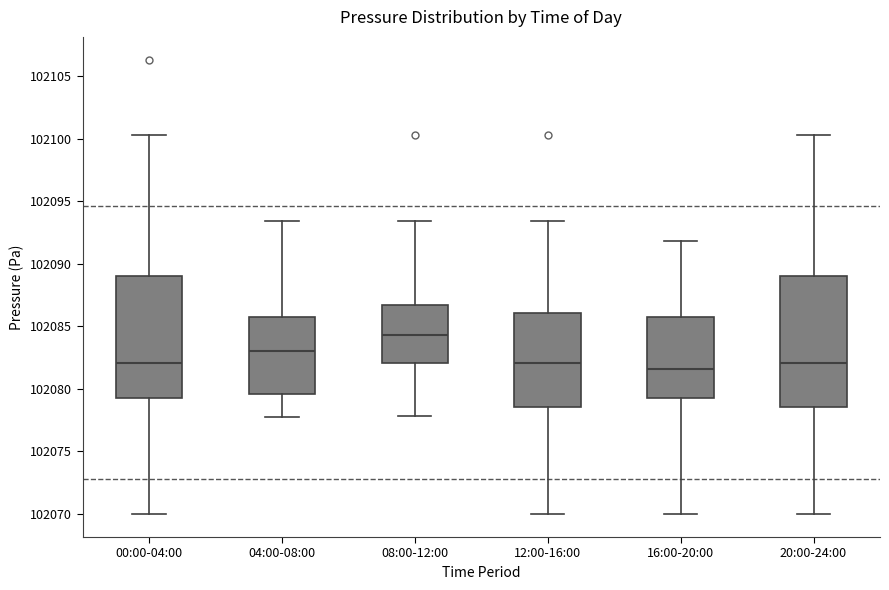

Reading left to right, read every box against the y-axis: the position of its median line, the range the box covers, and the ends of its whiskers. The values are not printed on the chart, so give them approximately, as read against the axis.

00:00-04:00: median 102082.0, box 102079.5 to 102089.0, whiskers 102070.0 to 102100.5
04:00-08:00: median 102083.0, box 102079.5 to 102085.5, whiskers 102077.5 to 102093.5
08:00-12:00: median 102084.5, box 102082.0 to 102086.5, whiskers 102078.0 to 102093.5
12:00-16:00: median 102082.0, box 102078.5 to 102086.0, whiskers 102070.0 to 102093.5
16:00-20:00: median 102081.5, box 102079.5 to 102085.5, whiskers 102070.0 to 102092.0
20:00-24:00: median 102082.0, box 102078.5 to 102089.0, whiskers 102070.0 to 102100.5